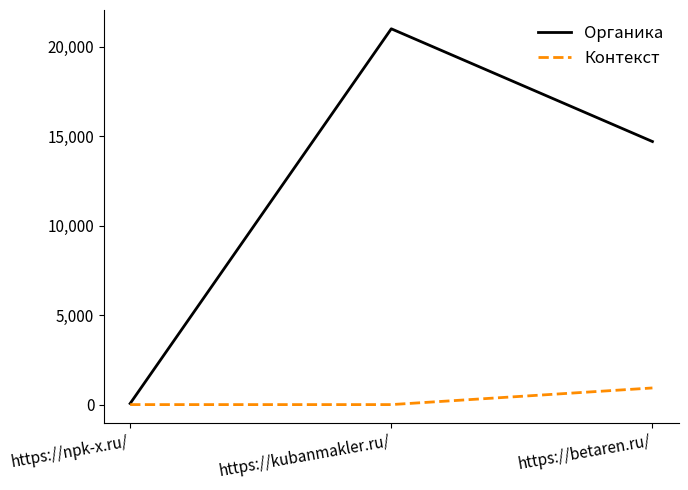

Is the value of Контекст at https://kubanmakler.ru/ greater than the value of Органика at https://betaren.ru/?

No